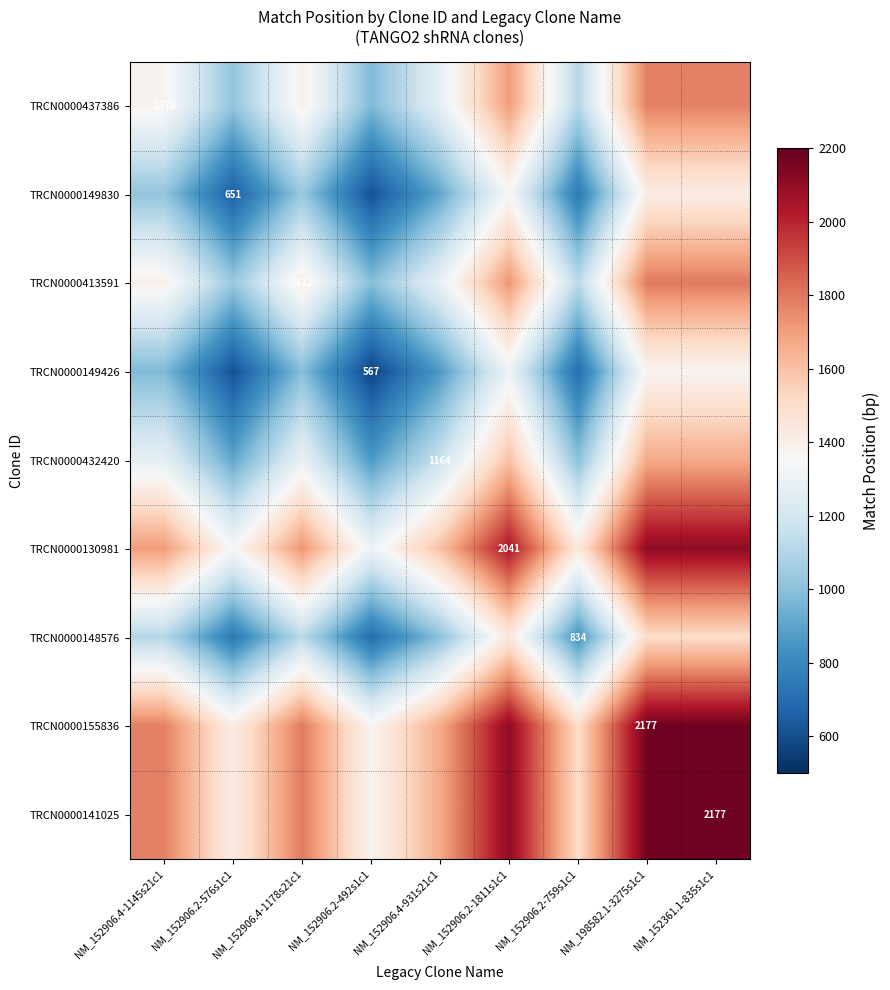

The value of TRCN0000149426 at NM_152906.2-492s1c1 is 567.0. True or false?

True